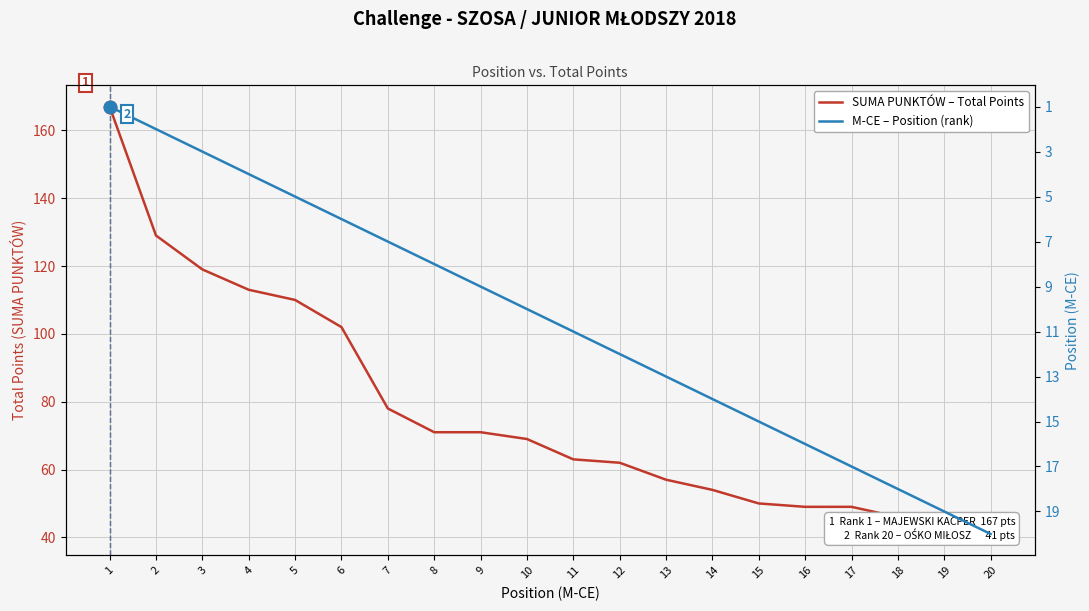

What is the sum of all M-CE – Position (rank) values?

210